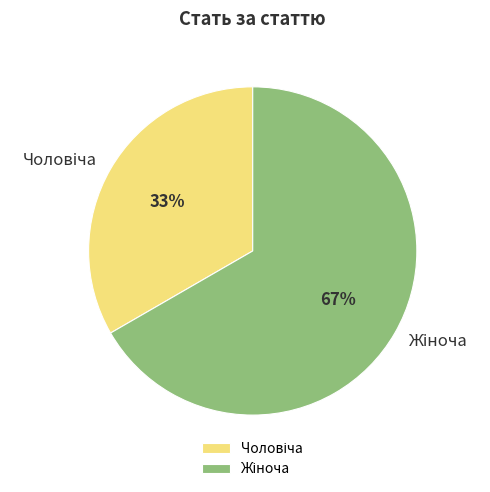

Is there a majority slice in this chart?

Yes